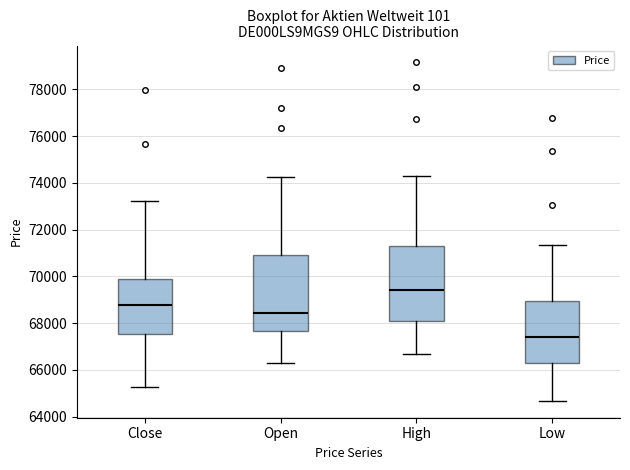

Which box has the highest median line?

High